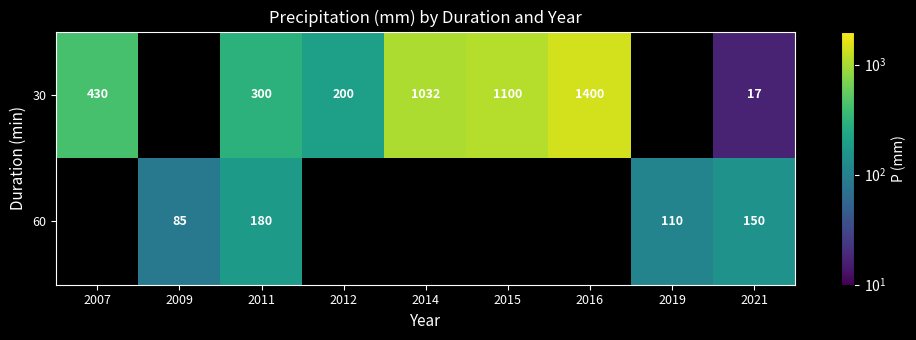

What is the smallest value displayed?

17.0